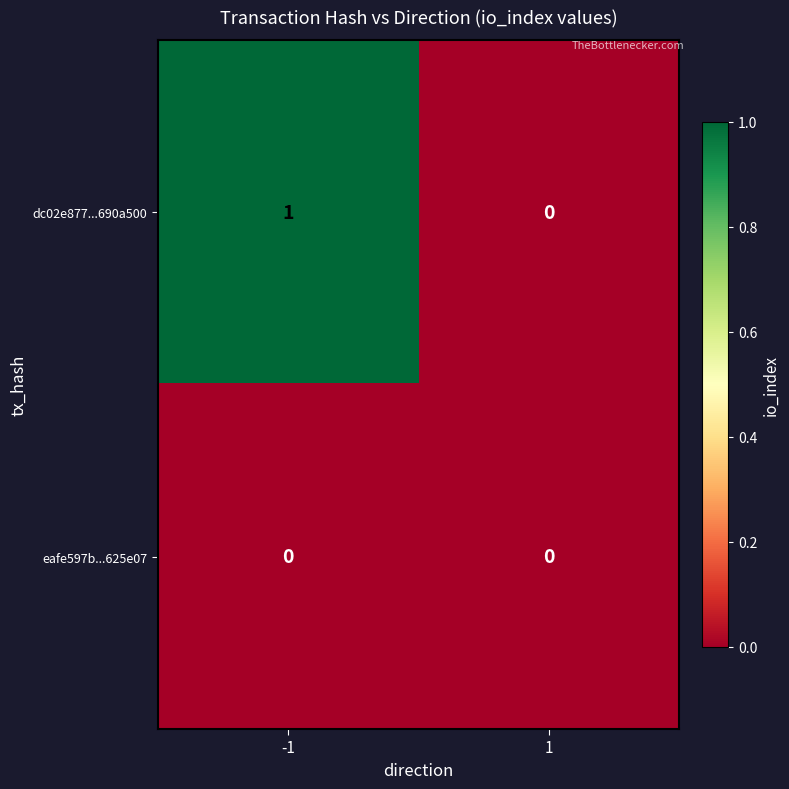

How many categories are shown in the chart?

2